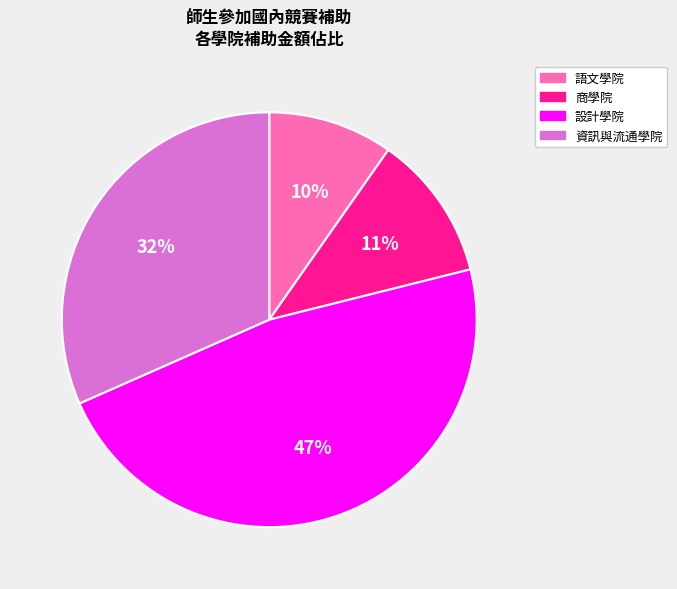

Rank the categories by value from lowest to highest.

語文學院, 商學院, 資訊與流通學院, 設計學院